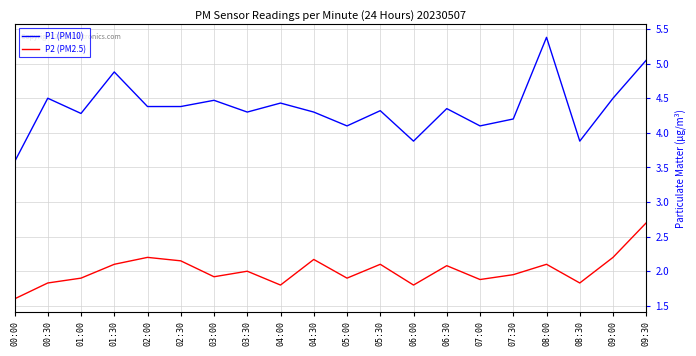

Between 05:00 and 05:30, which series saw the biggest shift?

P1 (PM10)